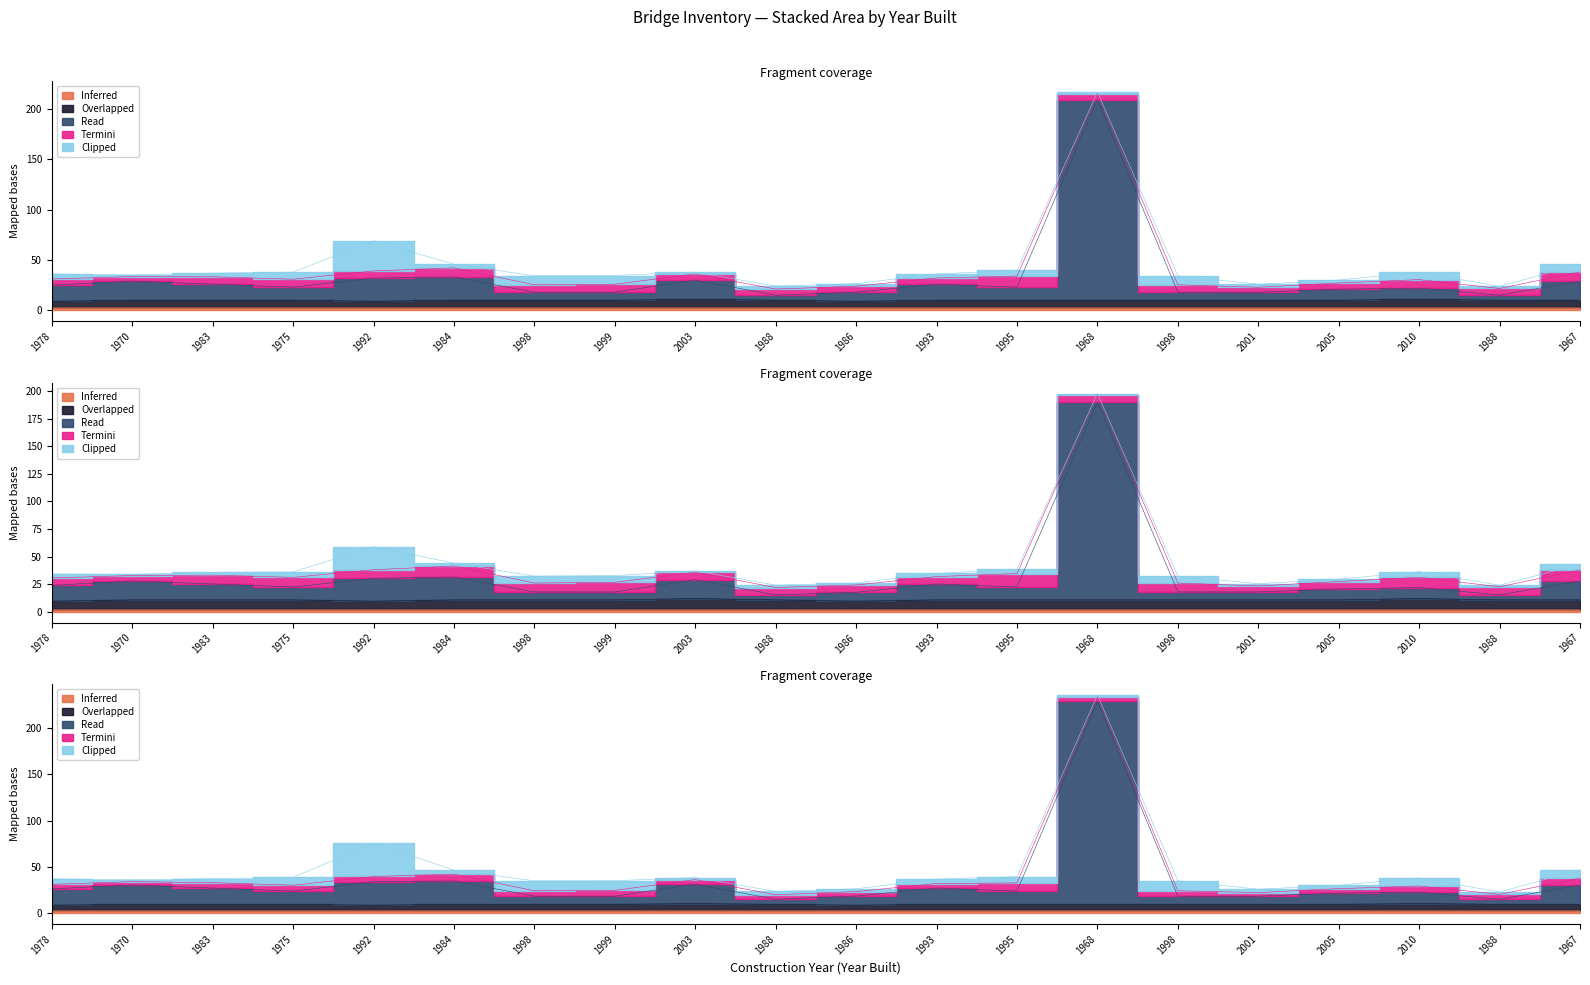

True or false: i5 has a value of 30.7 at 1999.

False